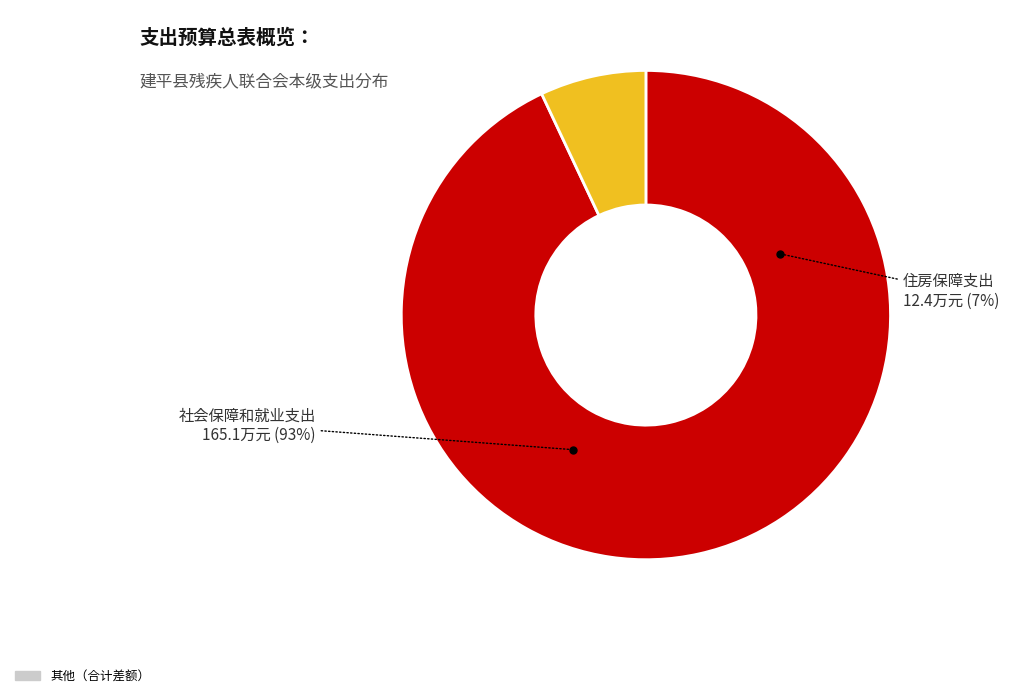

To the nearest percent, what percentage of the pie is 住房保障支出?

7%